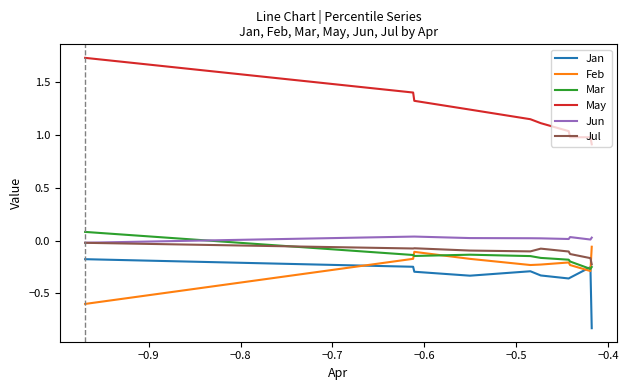

The Mar series shows -0.1 at 8. True or false?

False